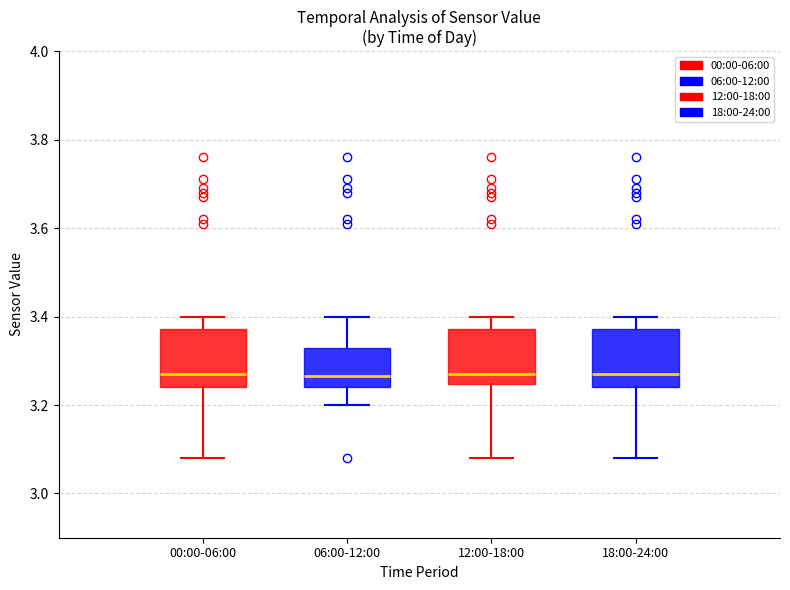

Where does the upper whisker of the box for 18:00-24:00 end on the y-axis? The values are not printed on the chart, so give them approximately, as read against the axis.

3.40